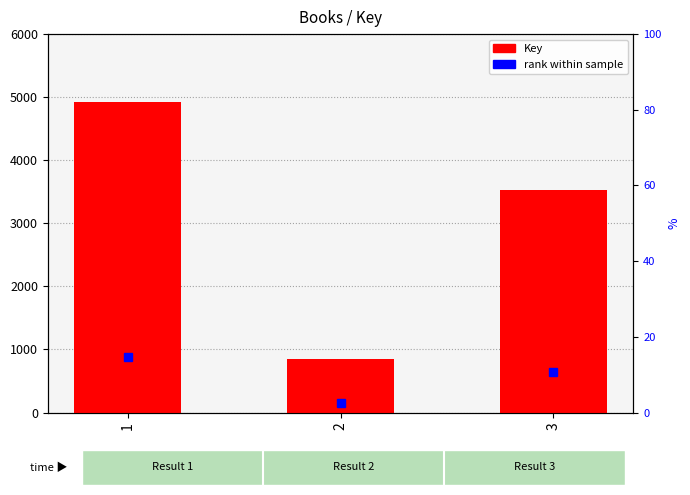

Which label corresponds to the smallest value in the chart?

2